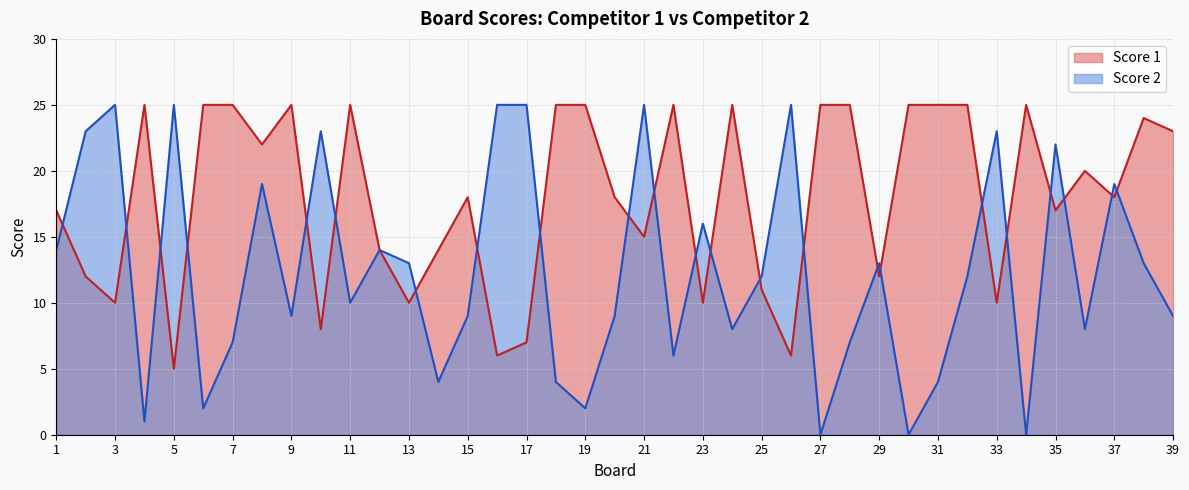

Reading left to right, extract all data points from this chart.

Score 1: 1=17	2=12	3=10	4=25	5=5	6=25	7=25	8=22	9=25	10=8	11=25	12=14	13=10	14=14	15=18	16=6	17=7	18=25	19=25	20=18	21=15	22=25	23=10	24=25	25=11	26=6	27=25	28=25	29=12	30=25	31=25	32=25	33=10	34=25	35=17	36=20	37=18	38=24	39=23
Score 2: 1=14	2=23	3=25	4=1	5=25	6=2	7=7	8=19	9=9	10=23	11=10	12=14	13=13	14=4	15=9	16=25	17=25	18=4	19=2	20=9	21=25	22=6	23=16	24=8	25=12	26=25	27=0	28=7	29=13	30=0	31=4	32=12	33=23	34=0	35=22	36=8	37=19	38=13	39=9